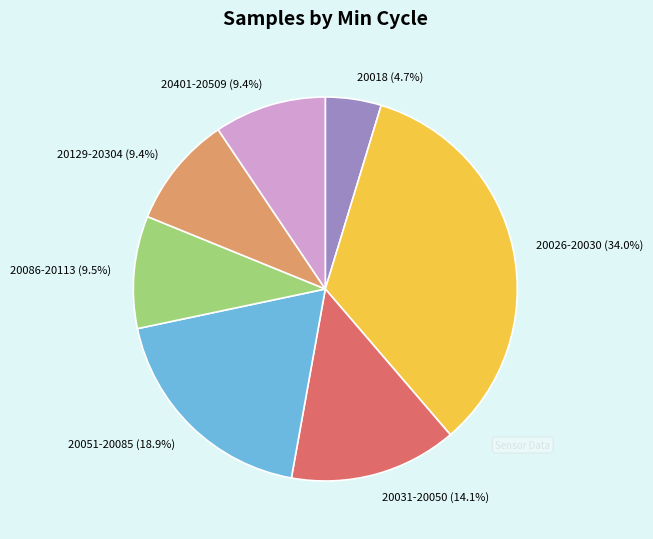

How much of the chart is everything except 20051-20085 (18.9%)?

81.1%